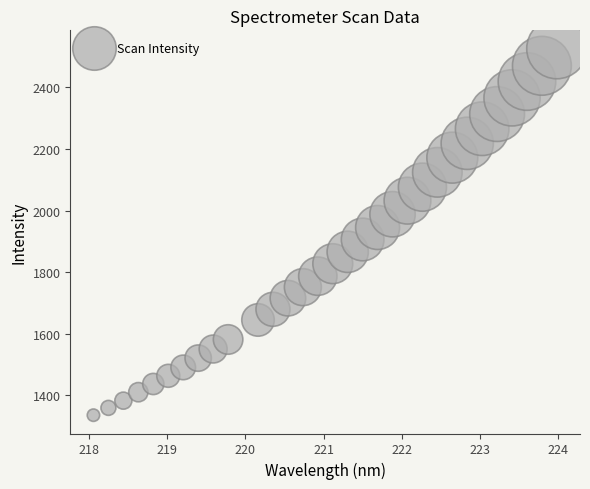

What is the range of X values (max minus min)?

5.9